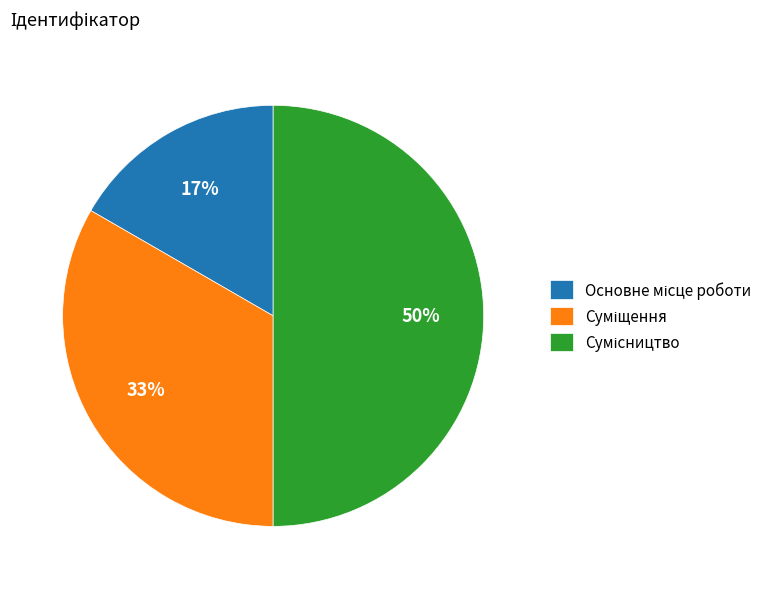

How many slices are in this pie chart?

3